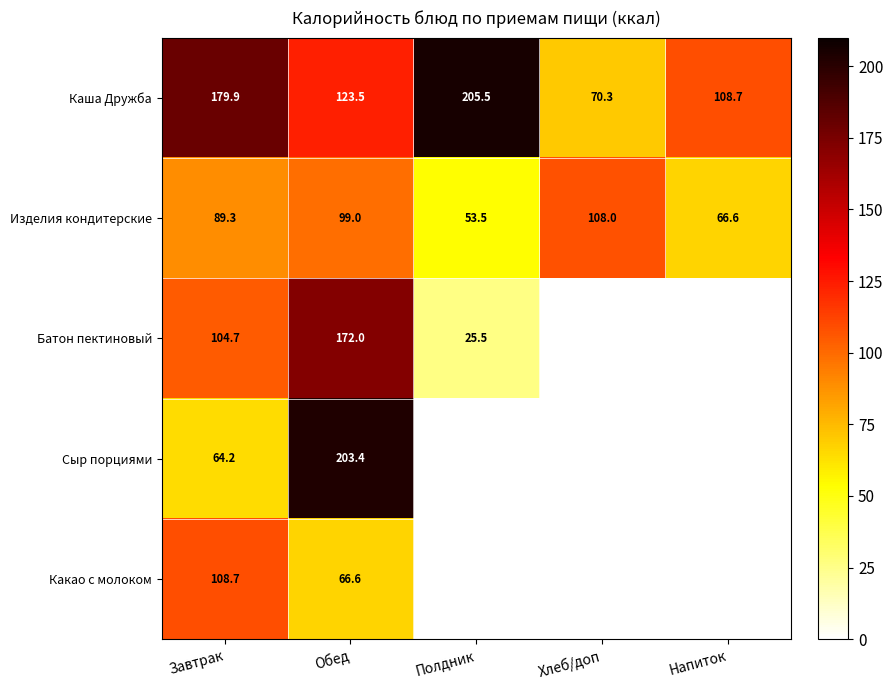

The value of Сыр порциями at Завтрак is 109.1. True or false?

False